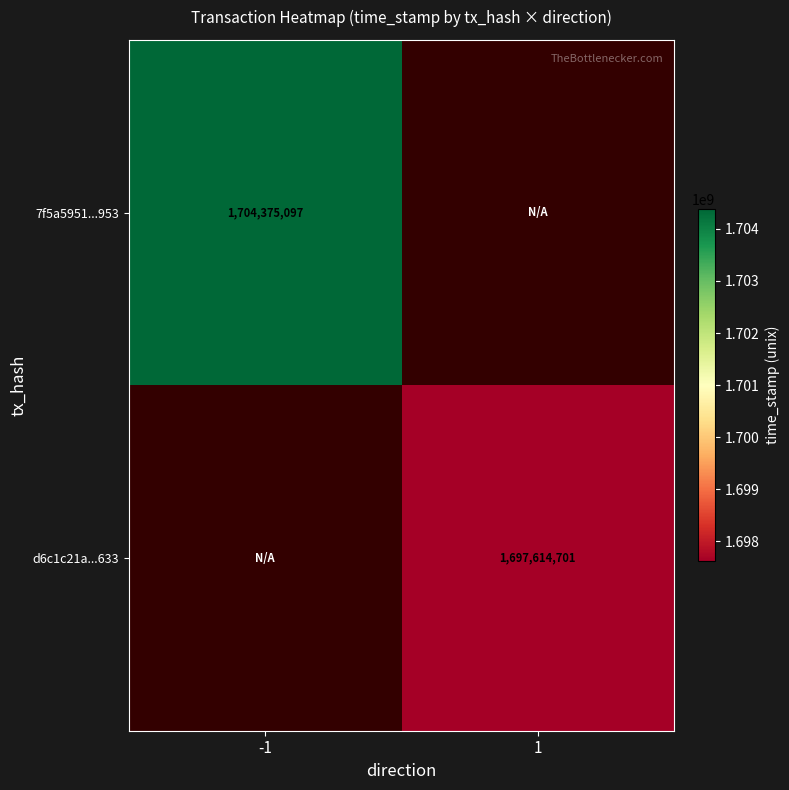

Is it true that 7f5a5951...953 equals 1704375097 at -1?

True